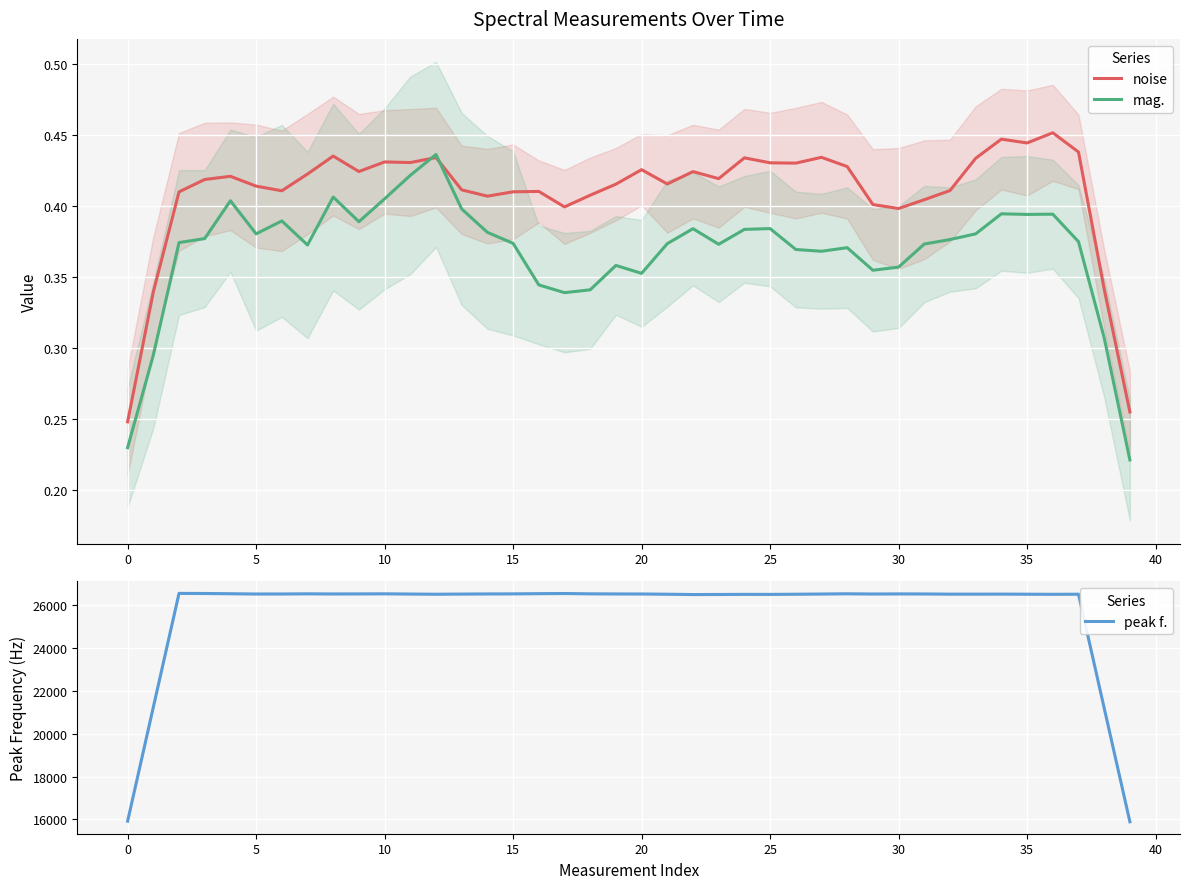

True or false: mag. has a value of 0.6 at 25.

False